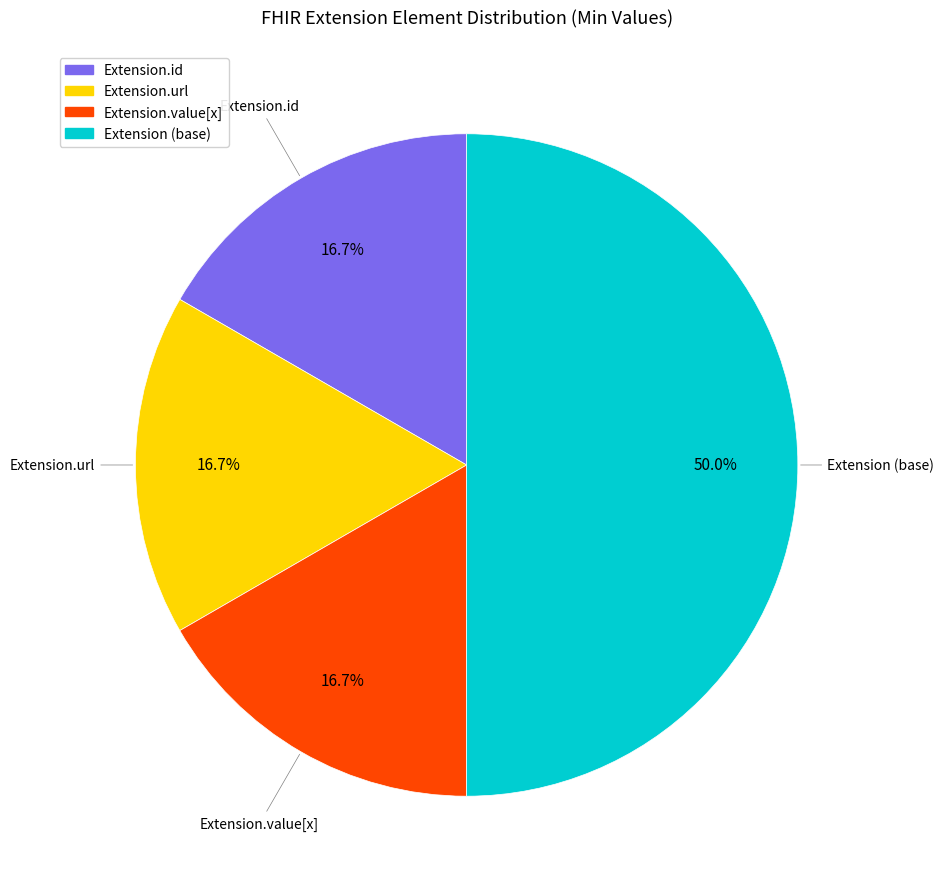

How many slices are in this pie chart?

4